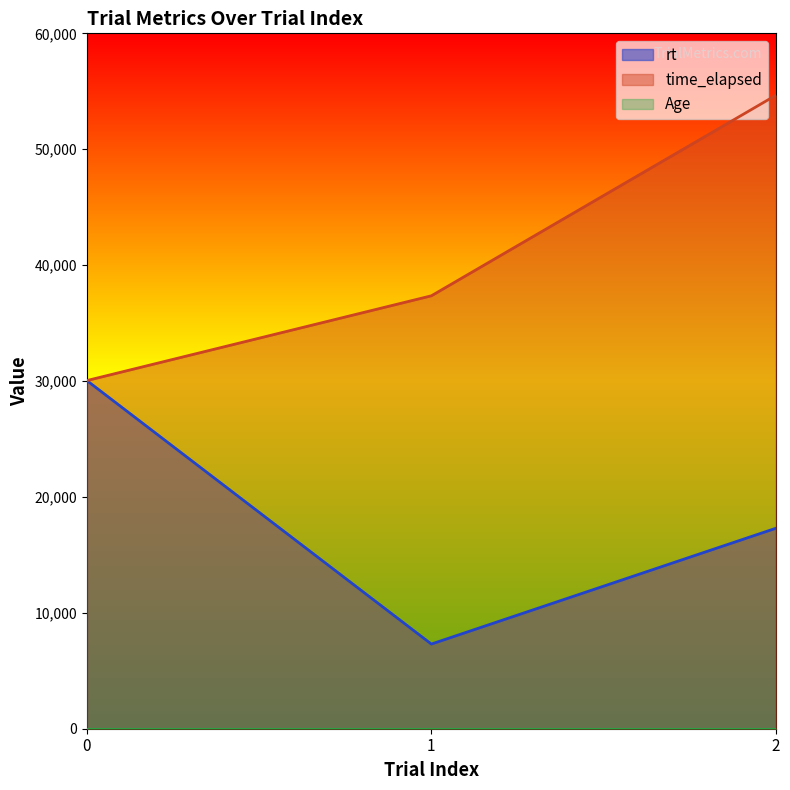

What is the value of the rt point at the 1st from the left?

30038.4